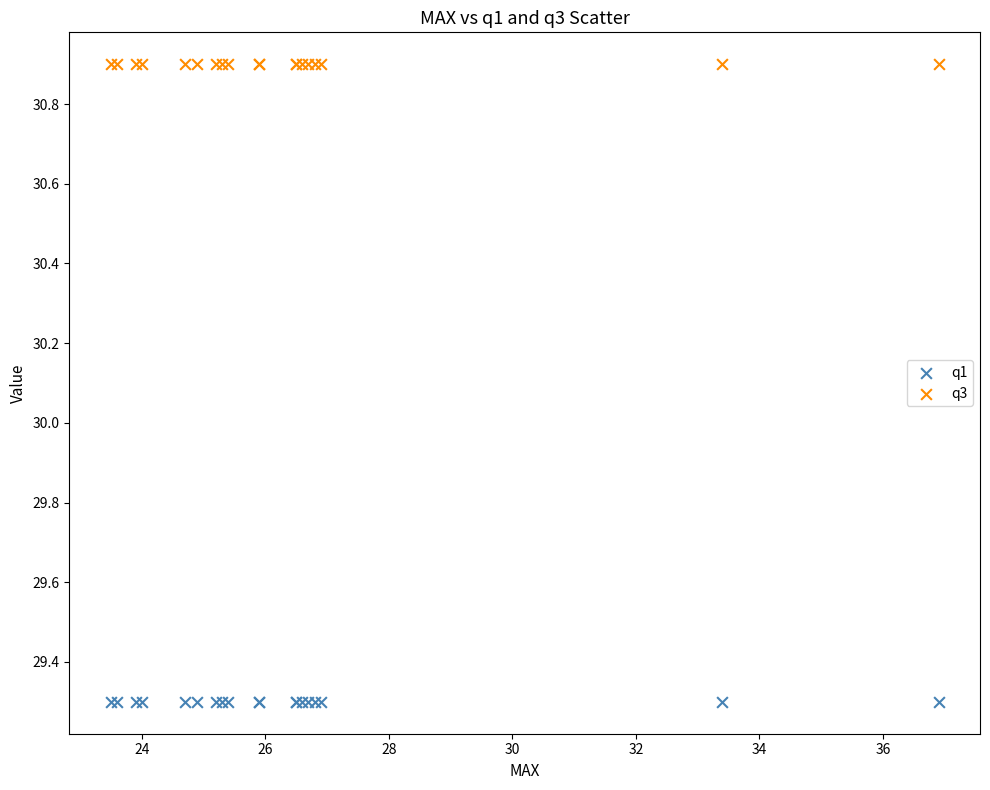

Which series reaches the minimum Y coordinate?

q1